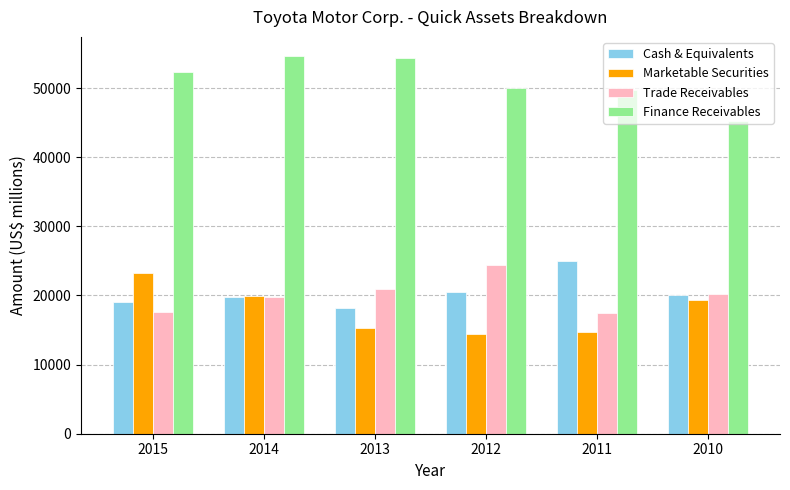

How many bars are there in each group?

4